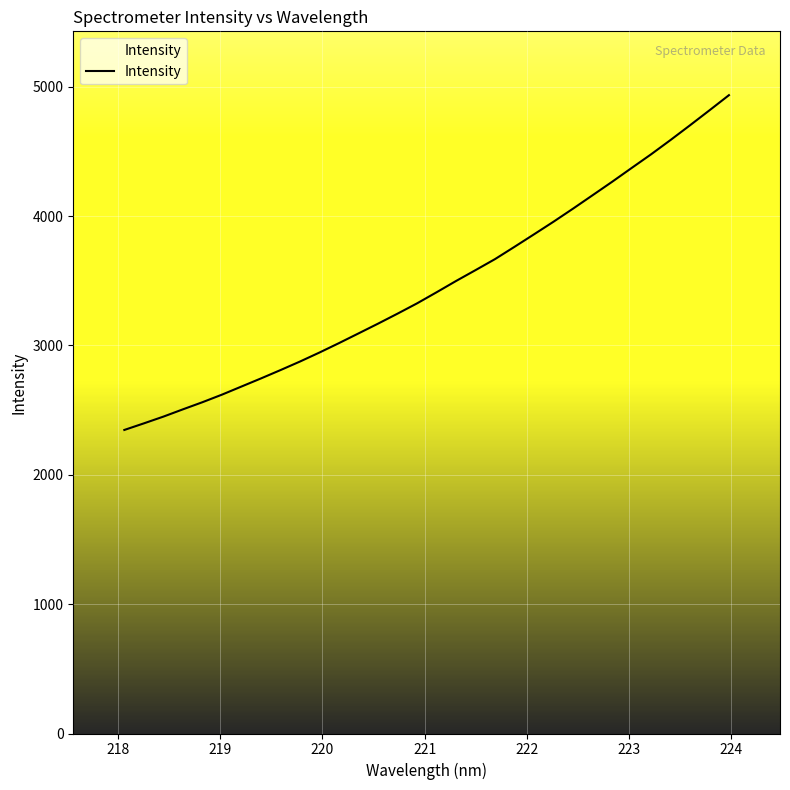

What is the smallest value displayed?

2346.7